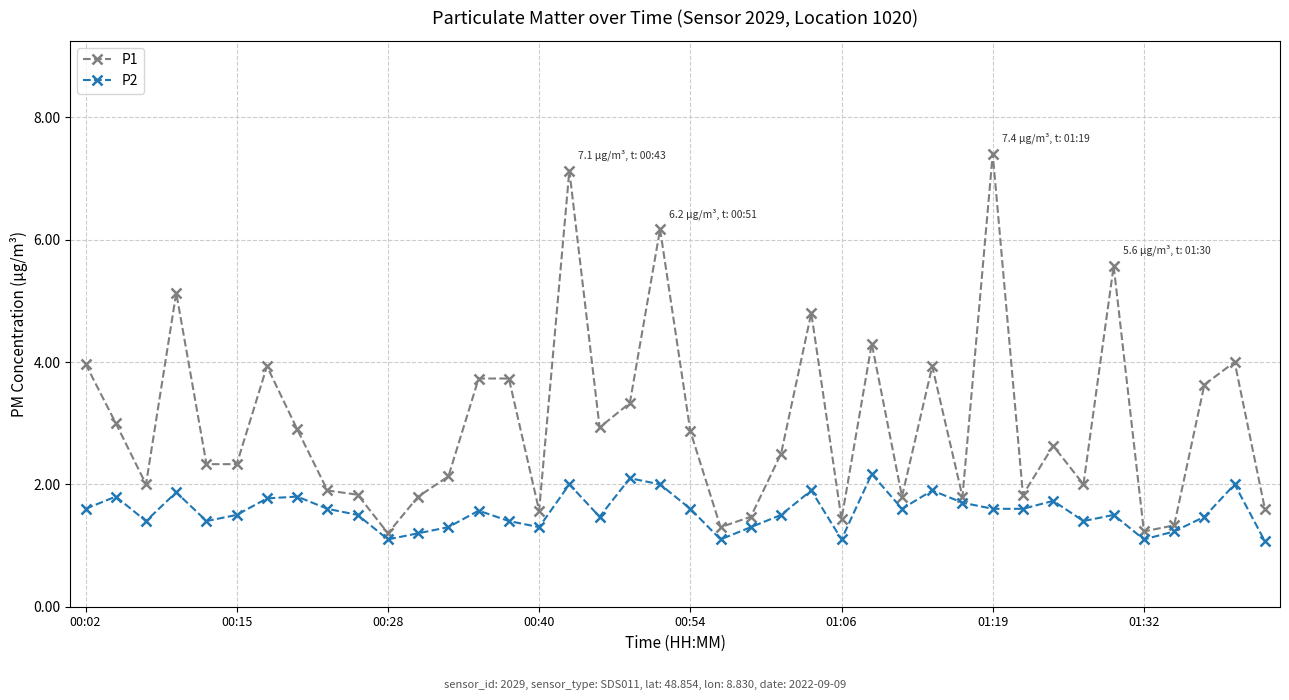

Reading right to left, list all the values displayed in this chart.

P1: 1.6	4.0	3.6	1.3	1.2	5.6	2.0	2.6	1.8	7.4	1.8	3.9	1.8	4.3	1.4	4.8	2.5	1.5	1.3	2.9	6.2	3.3	2.9	7.1	1.6	3.7	3.7	2.1	1.8	1.2	1.8	1.9	2.9	3.9	2.3	2.3	5.1	2.0	3.0	4.0
P2: 1.1	2.0	1.5	1.2	1.1	1.5	1.4	1.7	1.6	1.6	1.7	1.9	1.6	2.2	1.1	1.9	1.5	1.3	1.1	1.6	2.0	2.1	1.5	2.0	1.3	1.4	1.6	1.3	1.2	1.1	1.5	1.6	1.8	1.8	1.5	1.4	1.9	1.4	1.8	1.6